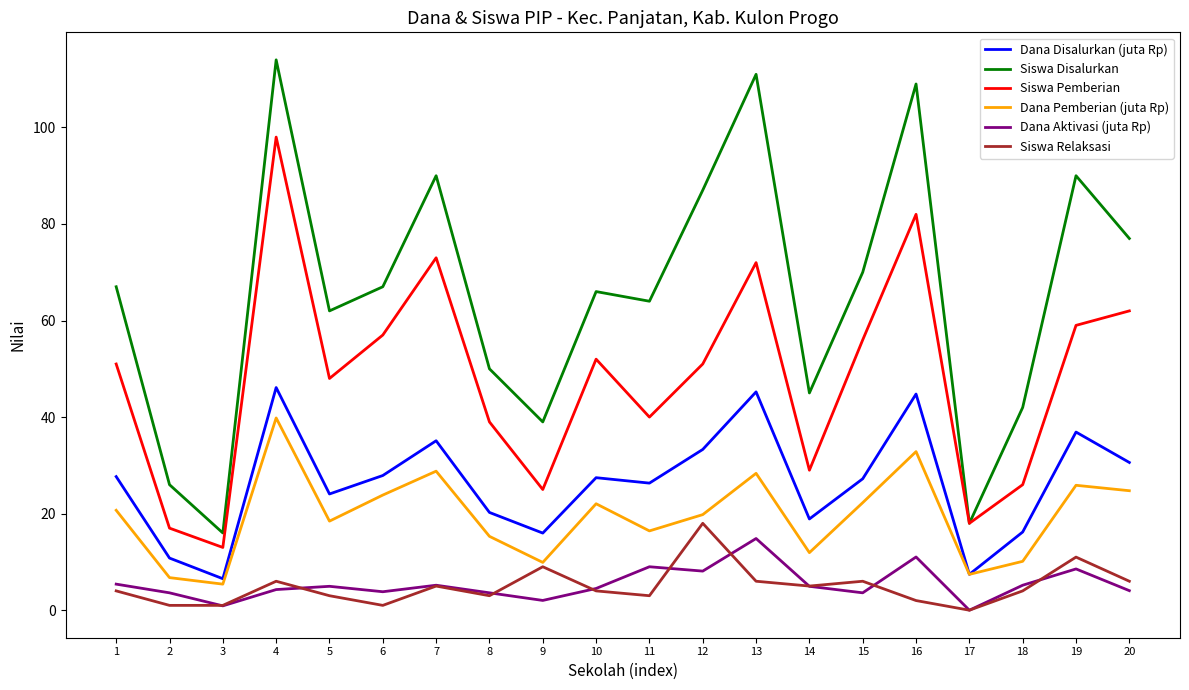

Is the value of Dana Aktivasi (juta Rp) at 3 greater than the value of Siswa Disalurkan at 20?

No